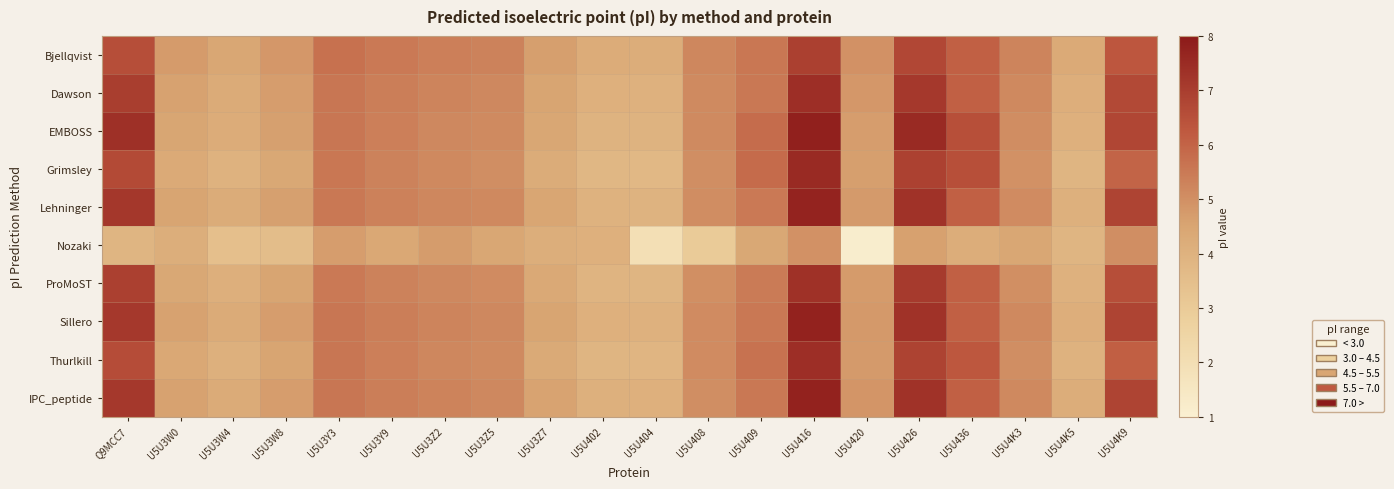

Reading right to left, what are all the values shown in this chart?

Bjellqvist: U5U4K9=6.3	U5U4K5=4.3	U5U4K3=5.3	U5U436=6.1	U5U426=6.7	U5U420=5.0	U5U416=6.9	U5U409=5.6	U5U408=5.2	U5U404=4.2	U5U402=4.2	U5U3Z7=4.7	U5U3Z5=5.3	U5U3Z2=5.4	U5U3Y9=5.5	U5U3Y3=5.7	U5U3W8=4.8	U5U3W4=4.4	U5U3W0=4.7	Q9MCC7=6.5
Dawson: U5U4K9=6.7	U5U4K5=4.1	U5U4K3=5.1	U5U436=6.1	U5U426=7.1	U5U420=4.8	U5U416=7.4	U5U409=5.5	U5U408=5.1	U5U404=4.0	U5U402=4.1	U5U3Z7=4.5	U5U3Z5=5.2	U5U3Z2=5.3	U5U3Y9=5.4	U5U3Y3=5.6	U5U3W8=4.7	U5U3W4=4.3	U5U3W0=4.6	Q9MCC7=7.0
EMBOSS: U5U4K9=6.8	U5U4K5=4.1	U5U4K3=5.1	U5U436=6.5	U5U426=7.5	U5U420=4.7	U5U416=7.8	U5U409=5.8	U5U408=5.1	U5U404=4.0	U5U402=4.0	U5U3Z7=4.4	U5U3Z5=5.1	U5U3Z2=5.2	U5U3Y9=5.4	U5U3Y3=5.6	U5U3W8=4.6	U5U3W4=4.2	U5U3W0=4.5	Q9MCC7=7.4
Grimsley: U5U4K9=6.0	U5U4K5=3.9	U5U4K3=4.9	U5U436=6.5	U5U426=6.9	U5U420=4.7	U5U416=7.5	U5U409=5.8	U5U408=5.0	U5U404=3.8	U5U402=3.8	U5U3Z7=4.2	U5U3Z5=5.0	U5U3Z2=5.1	U5U3Y9=5.3	U5U3Y3=5.6	U5U3W8=4.4	U5U3W4=4.0	U5U3W0=4.3	Q9MCC7=6.6
Lehninger: U5U4K9=6.8	U5U4K5=4.1	U5U4K3=5.1	U5U436=6.1	U5U426=7.3	U5U420=4.8	U5U416=7.7	U5U409=5.5	U5U408=5.1	U5U404=4.0	U5U402=4.0	U5U3Z7=4.5	U5U3Z5=5.1	U5U3Z2=5.2	U5U3Y9=5.3	U5U3Y3=5.5	U5U3W8=4.6	U5U3W4=4.2	U5U3W0=4.5	Q9MCC7=7.2
Nozaki: U5U4K9=5.0	U5U4K5=3.9	U5U4K3=4.4	U5U436=4.2	U5U426=4.6	U5U420=1.1	U5U416=5.0	U5U409=4.4	U5U408=3.0	U5U404=2.0	U5U402=4.0	U5U3Z7=4.2	U5U3Z5=4.4	U5U3Z2=4.7	U5U3Y9=4.4	U5U3Y3=4.7	U5U3W8=3.6	U5U3W4=3.5	U5U3W0=4.2	Q9MCC7=3.9
ProMoST: U5U4K9=6.5	U5U4K5=4.0	U5U4K3=5.0	U5U436=6.1	U5U426=7.1	U5U420=4.7	U5U416=7.3	U5U409=5.5	U5U408=5.0	U5U404=3.9	U5U402=3.9	U5U3Z7=4.4	U5U3Z5=5.1	U5U3Z2=5.2	U5U3Y9=5.3	U5U3Y3=5.5	U5U3W8=4.5	U5U3W4=4.1	U5U3W0=4.4	Q9MCC7=6.9
Sillero: U5U4K9=6.8	U5U4K5=4.1	U5U4K3=5.1	U5U436=6.1	U5U426=7.3	U5U420=4.8	U5U416=7.7	U5U409=5.5	U5U408=5.1	U5U404=4.0	U5U402=4.0	U5U3Z7=4.5	U5U3Z5=5.2	U5U3Z2=5.2	U5U3Y9=5.4	U5U3Y3=5.6	U5U3W8=4.7	U5U3W4=4.3	U5U3W0=4.6	Q9MCC7=7.1
Thurlkill: U5U4K9=6.1	U5U4K5=4.0	U5U4K3=5.0	U5U436=6.3	U5U426=6.8	U5U420=4.7	U5U416=7.4	U5U409=5.7	U5U408=5.1	U5U404=3.8	U5U402=3.9	U5U3Z7=4.3	U5U3Z5=5.1	U5U3Z2=5.2	U5U3Y9=5.4	U5U3Y3=5.6	U5U3W8=4.5	U5U3W4=4.1	U5U3W0=4.4	Q9MCC7=6.6
IPC_peptide: U5U4K9=6.8	U5U4K5=4.2	U5U4K3=5.1	U5U436=6.1	U5U426=7.3	U5U420=4.9	U5U416=7.7	U5U409=5.5	U5U408=5.0	U5U404=4.0	U5U402=4.1	U5U3Z7=4.5	U5U3Z5=5.2	U5U3Z2=5.3	U5U3Y9=5.4	U5U3Y3=5.6	U5U3W8=4.7	U5U3W4=4.3	U5U3W0=4.6	Q9MCC7=7.1